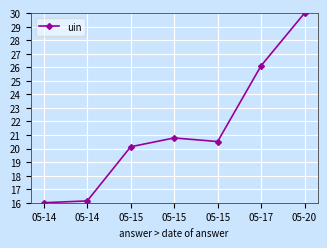

Reading left to right, extract all data points from this chart.

16.0	16.1	20.1	20.8	20.5	26.1	30.0